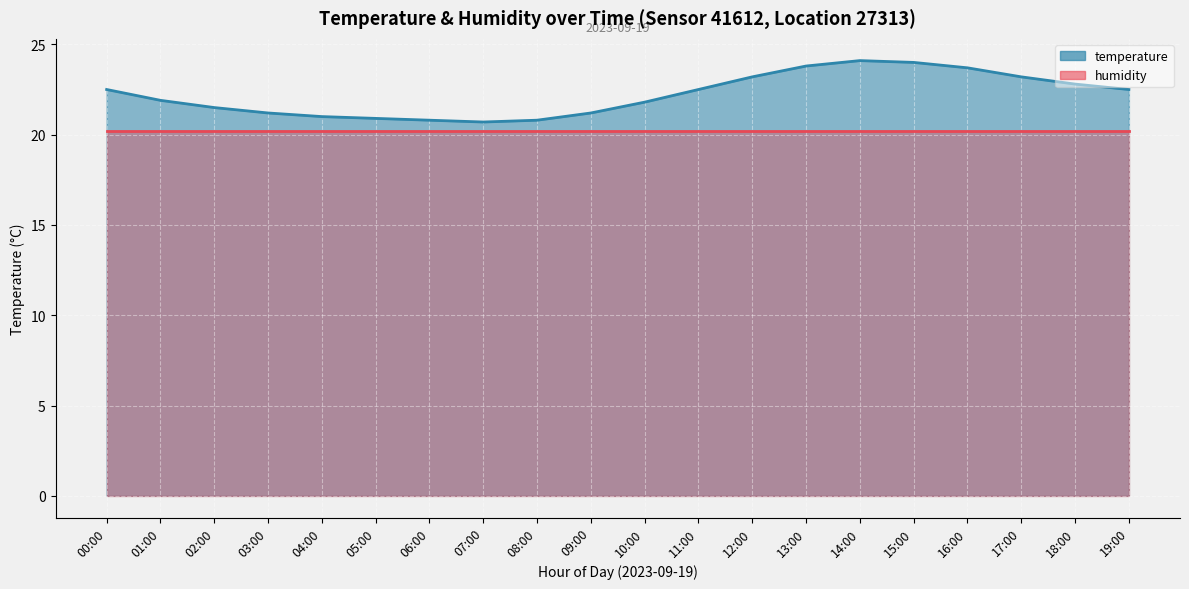

List the labels in order of value, largest first.

14:00, 15:00, 13:00, 16:00, 12:00, 17:00, 18:00, 00:00, 11:00, 19:00, 01:00, 10:00, 02:00, 03:00, 09:00, 04:00, 05:00, 06:00, 08:00, 07:00